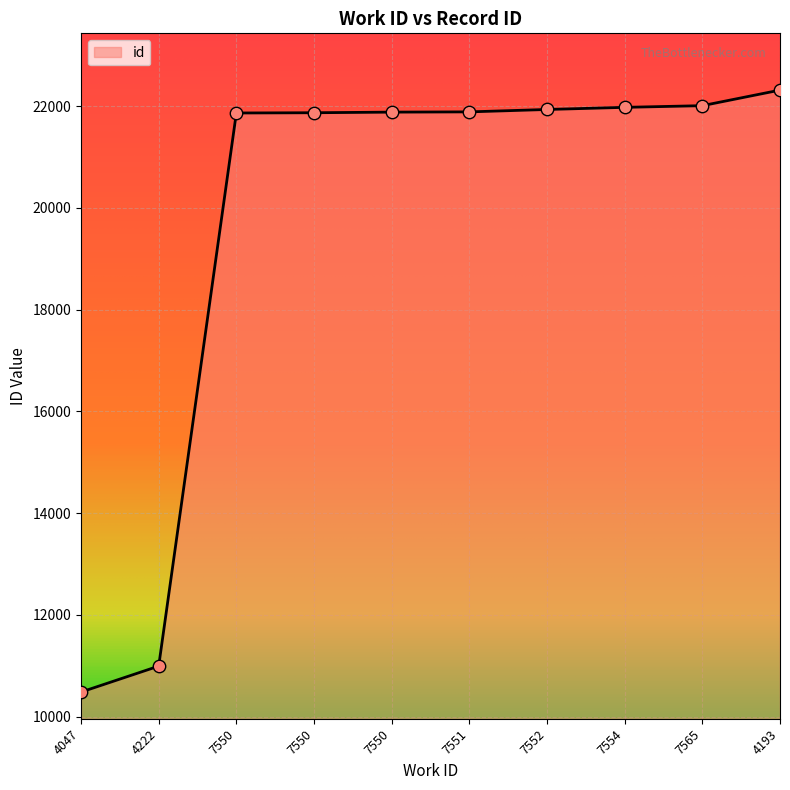

How many lines are shown in the chart?

1